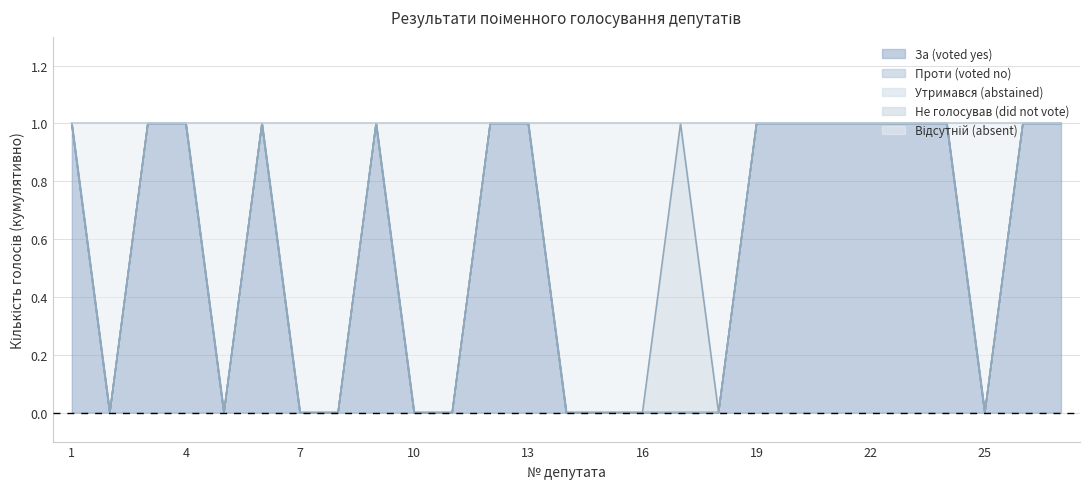

How many lines are shown in the chart?

5